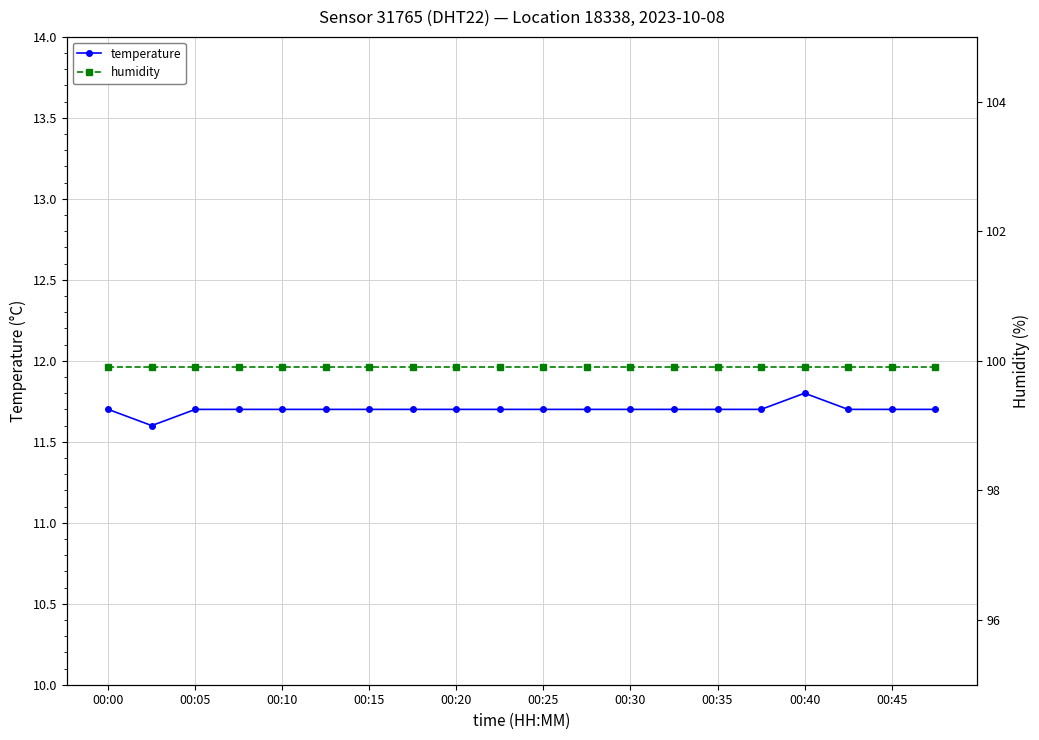

Count the temperature values in the range 11 to 12.

20